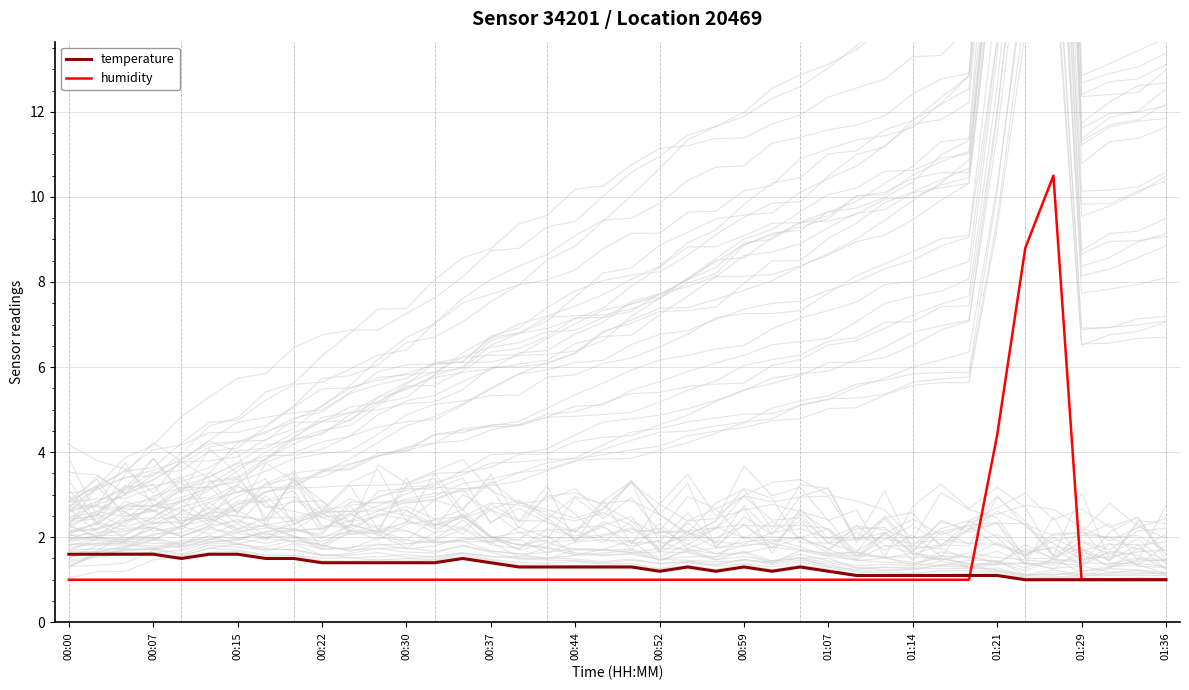

True or false: temperature has more than 0 points higher than both neighbors.

True